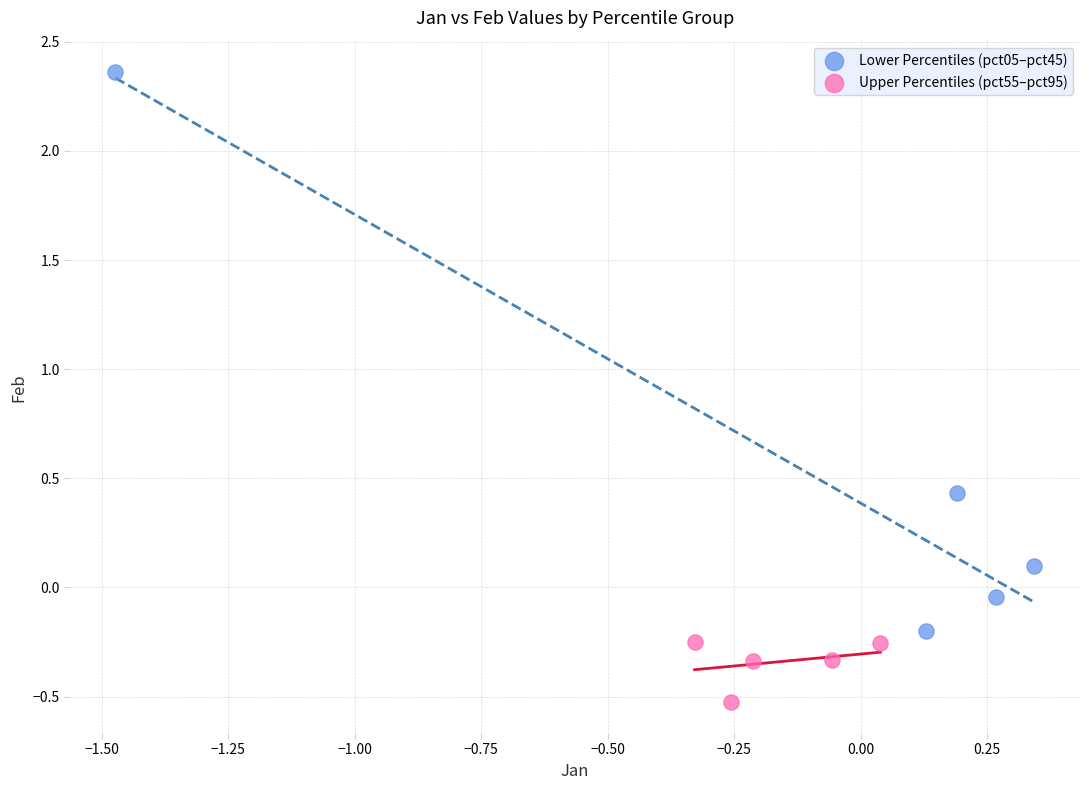

Which series reaches the minimum Y coordinate?

Upper Percentiles (pct55–pct95)